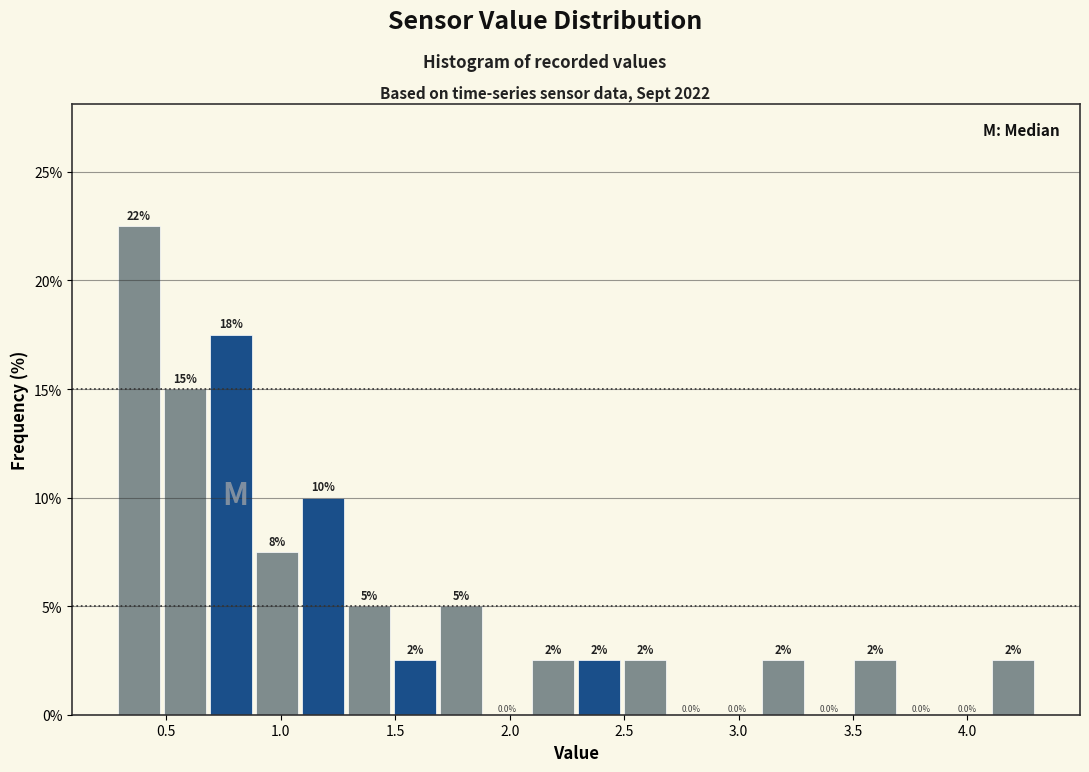

Which range on the x-axis has the tallest bar?

0.3 to 0.5